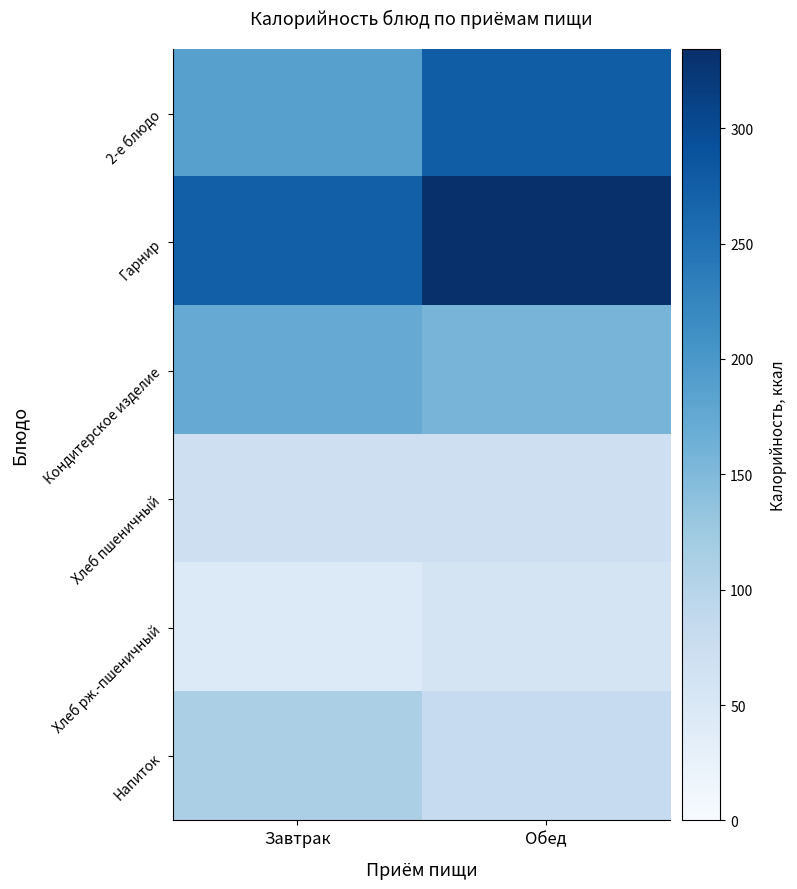

At Обед, list the series in order from largest to smallest.

Гарнир, 2-е блюдо, Кондитерское изделие, Напиток, Хлеб пшеничный, Хлеб рж.-пшеничный